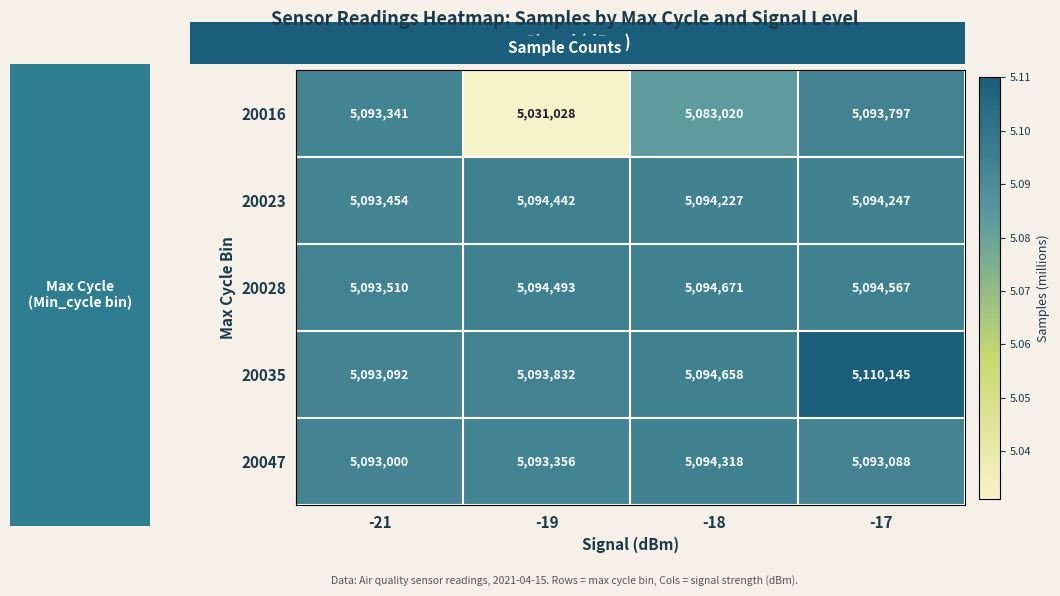

What is the minimum value shown in the chart?

5031028